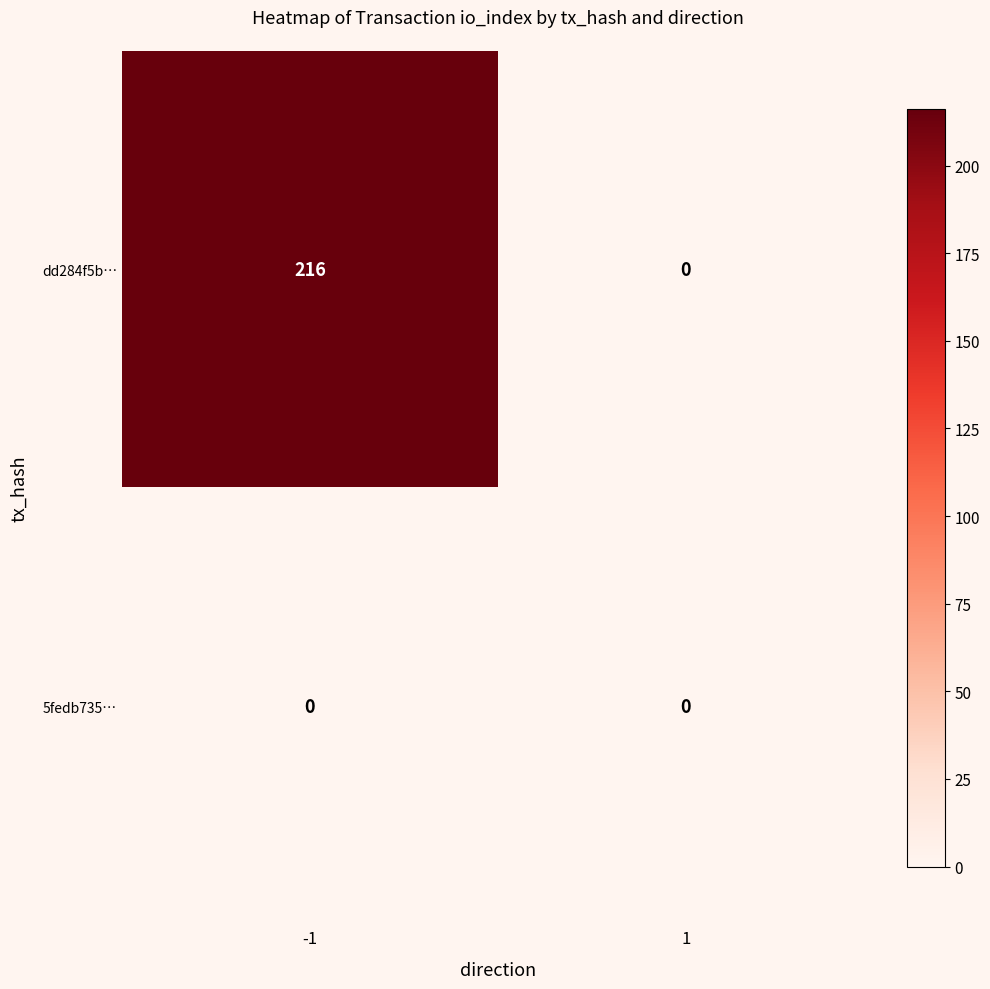

What is the spread (max minus min) of values at -1?

216